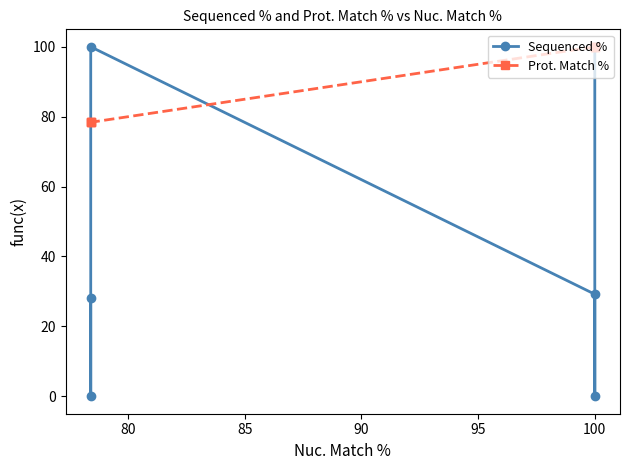

What is the average value of the Sequenced % series?

42.9